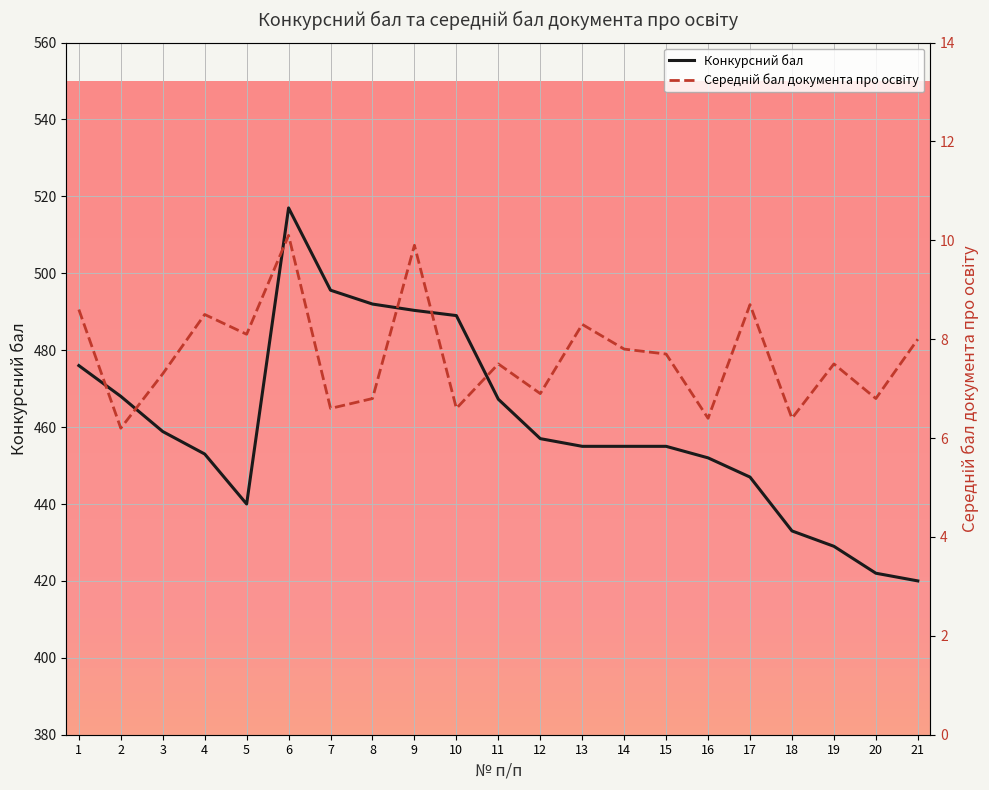

Which series has the largest total across all categories?

Конкурсний бал